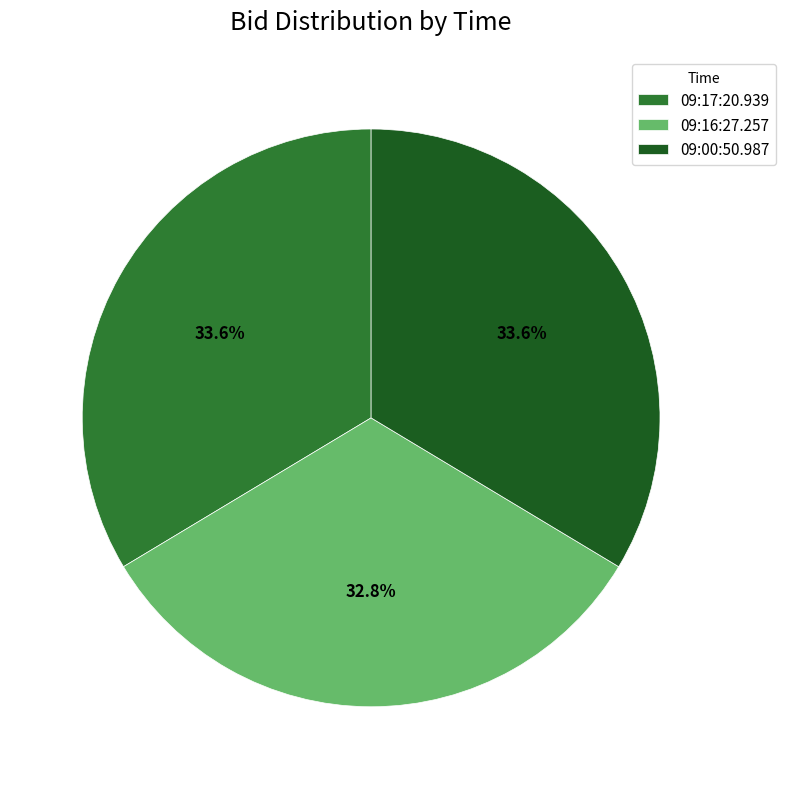

How many segments does this pie chart have?

3